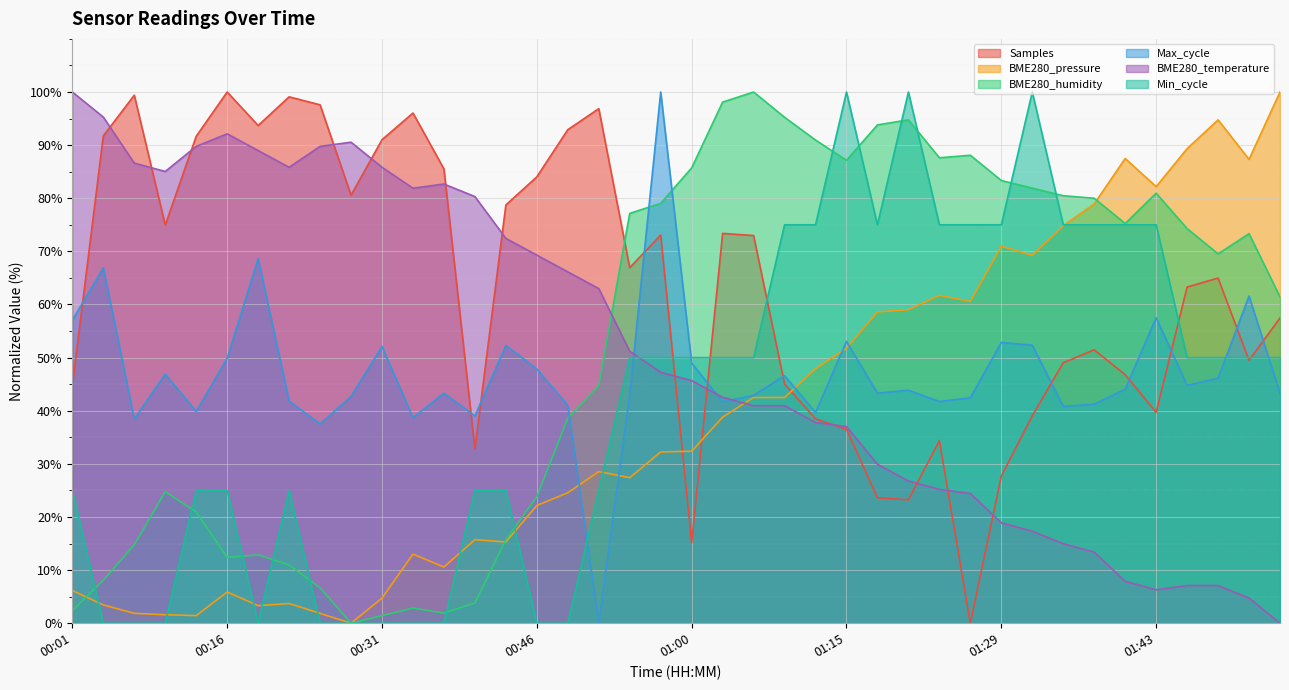

Does the chart display data point markers on the line(s)?

No